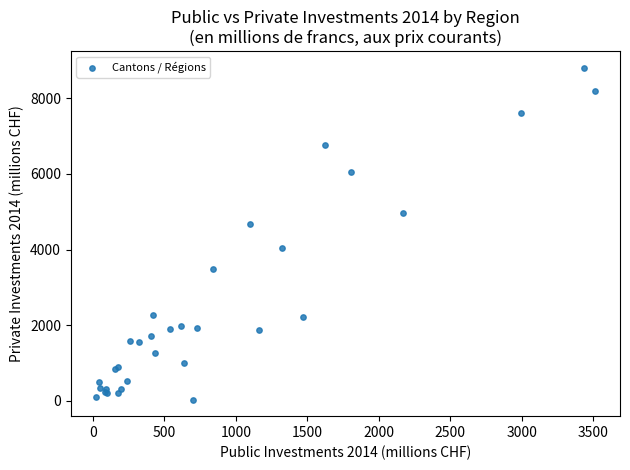

What Y value in the scatter plot is closest to 4421?

4684.9